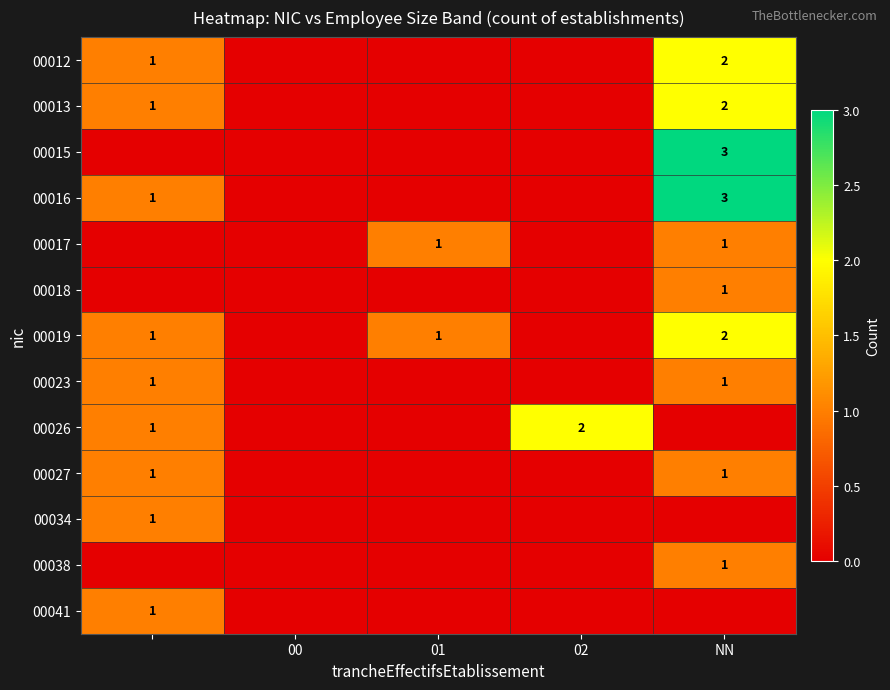

Is it true that 00016 equals 2 at NN?

False